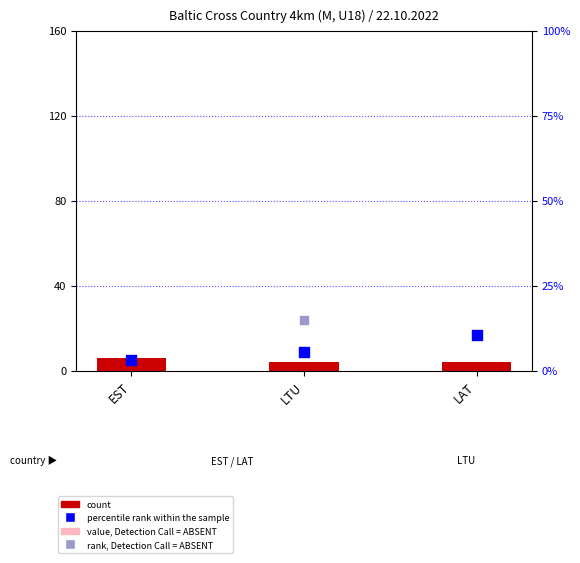

At which category is the sum across all series the highest?

LAT